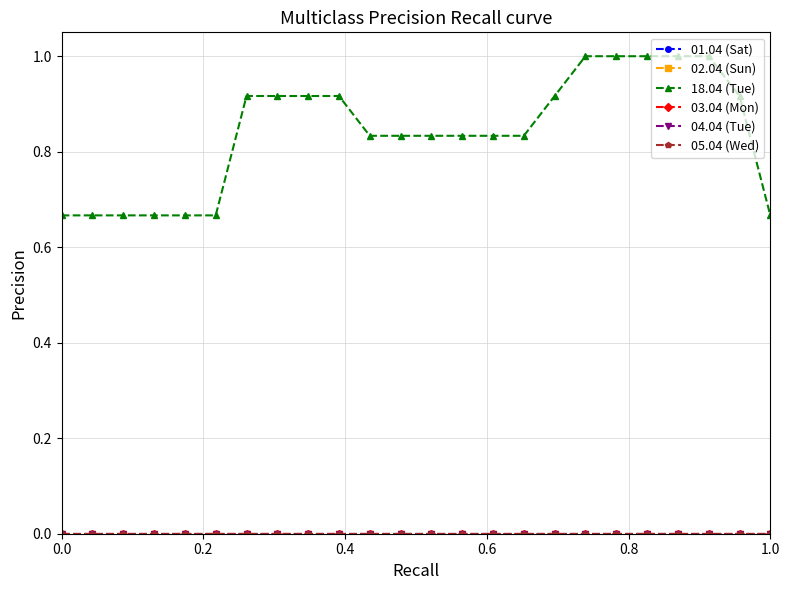

Does the chart have visible grid lines?

Yes